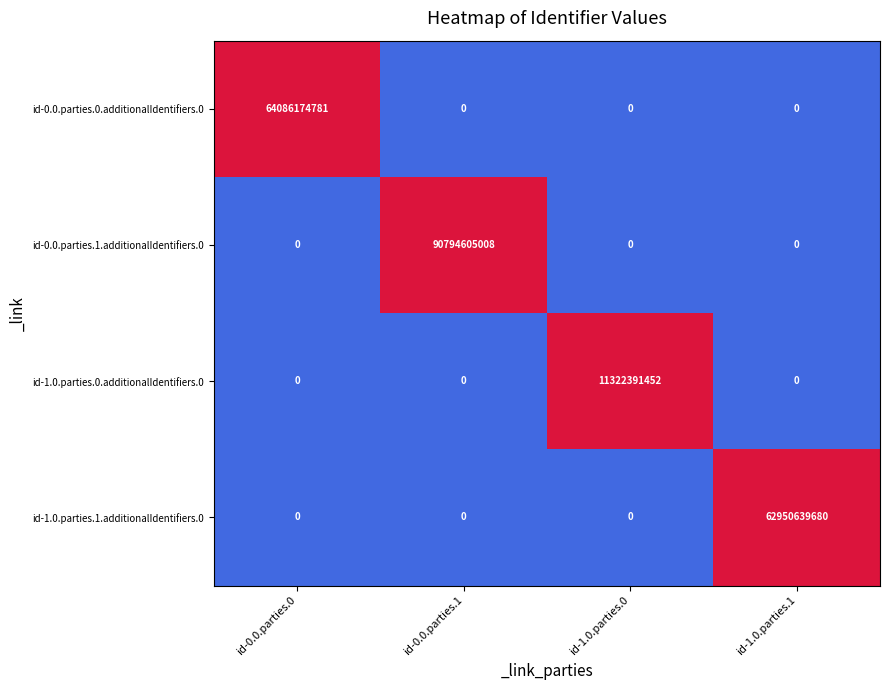

Reading left to right, what are all the values shown in this chart?

id-0.0.parties.0.additionalIdentifiers.0: 64086174781	0	0	0
id-0.0.parties.1.additionalIdentifiers.0: 0	90794605008	0	0
id-1.0.parties.0.additionalIdentifiers.0: 0	0	11322391452	0
id-1.0.parties.1.additionalIdentifiers.0: 0	0	0	62950639680